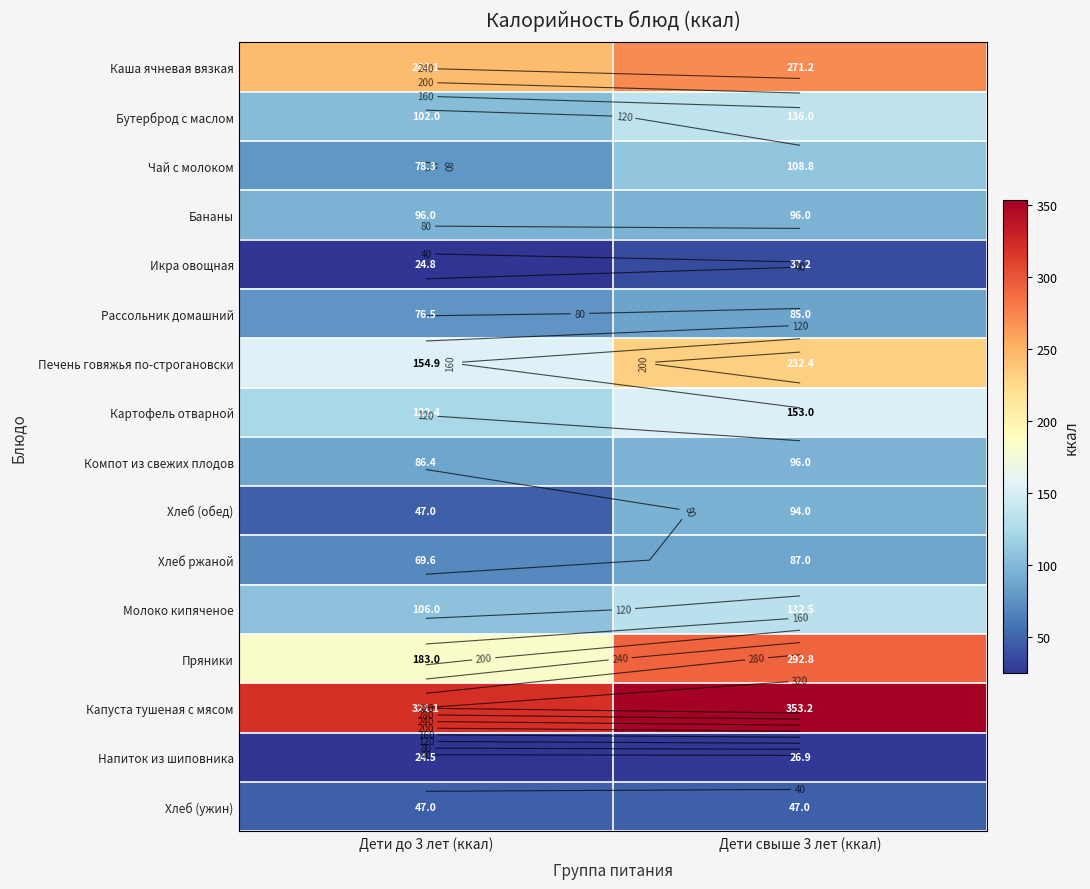

What is the average value of the Хлеб (ужин) series?

47.0